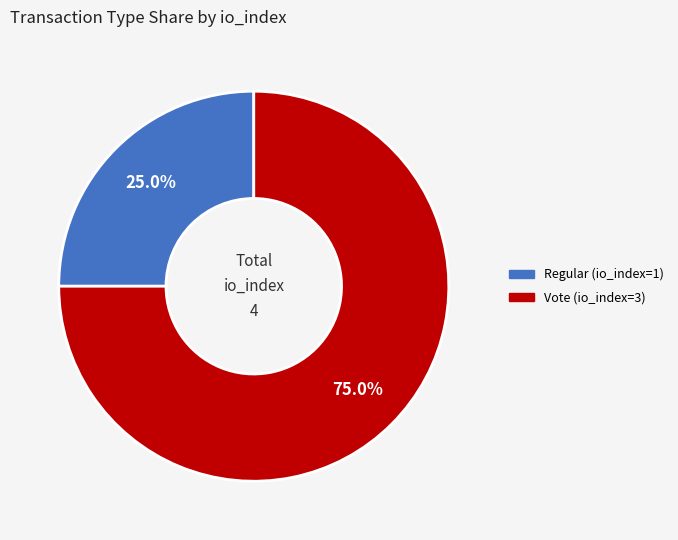

Which slice is the smallest?

Regular (io_index=1)